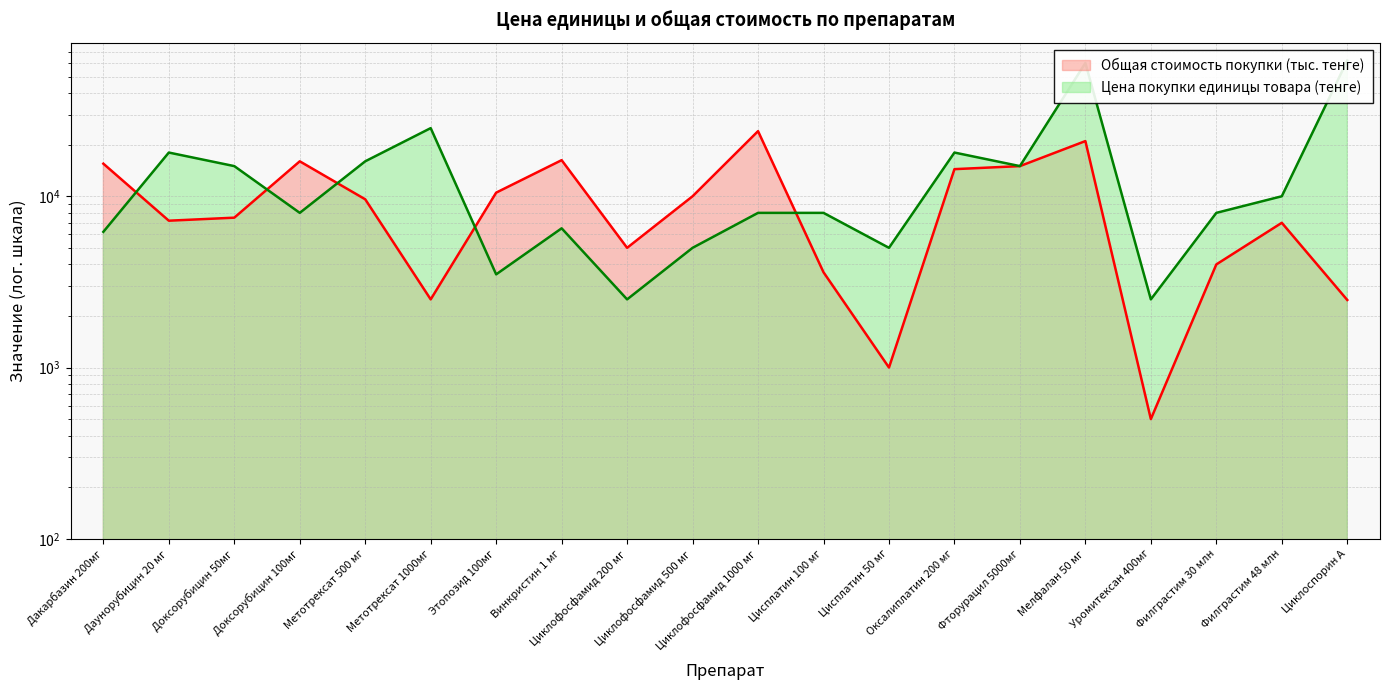

Which has a higher value, Винкристин 1 мг or Циклоспорин А?

Циклоспорин А